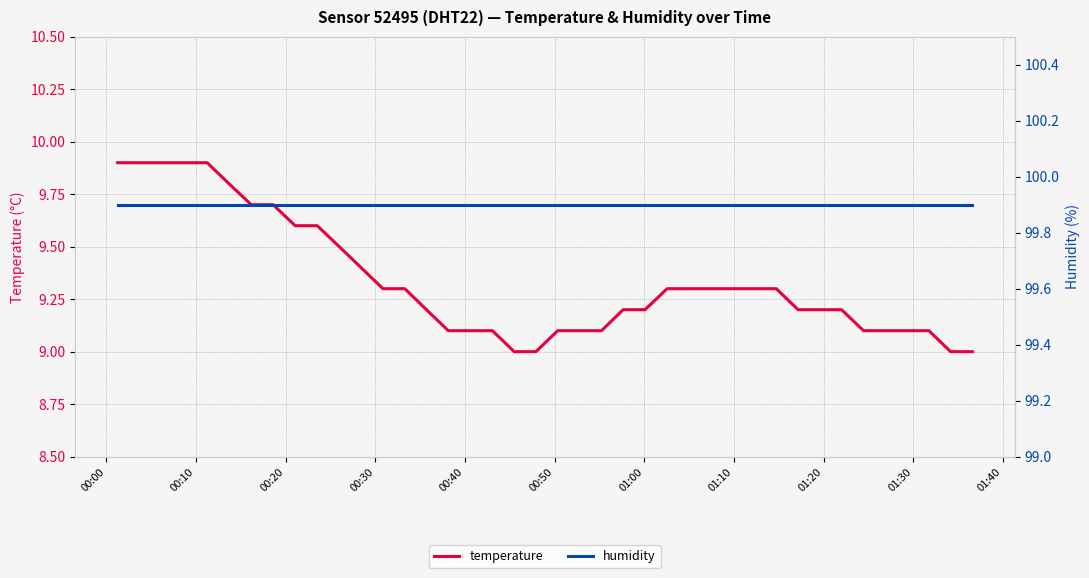

What is the minimum value for temperature?

9.0